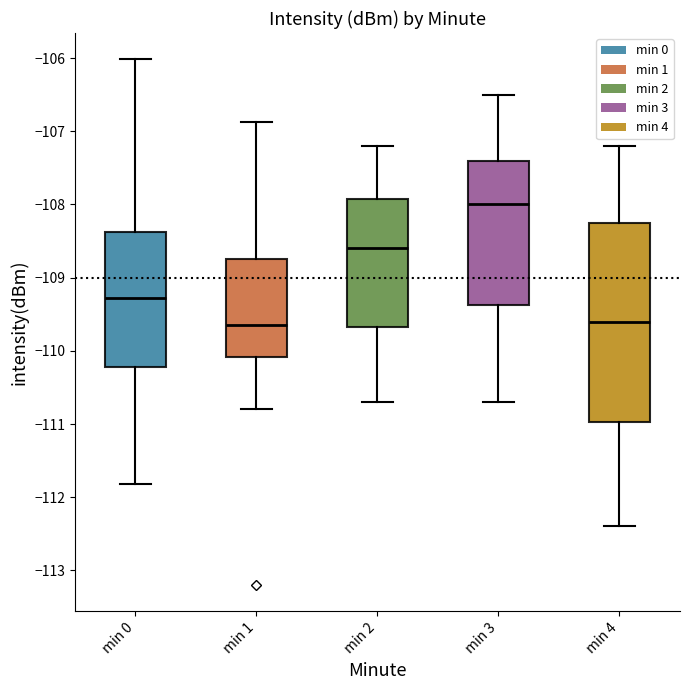

Which box is the tallest, from its lower edge to its upper edge?

min 4